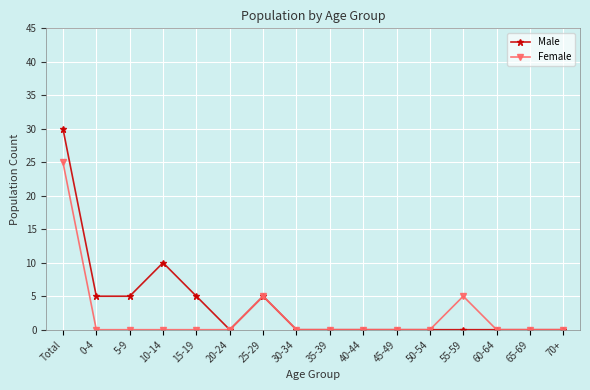

What is the difference between the Male values at 25-29 and 45-49?

5